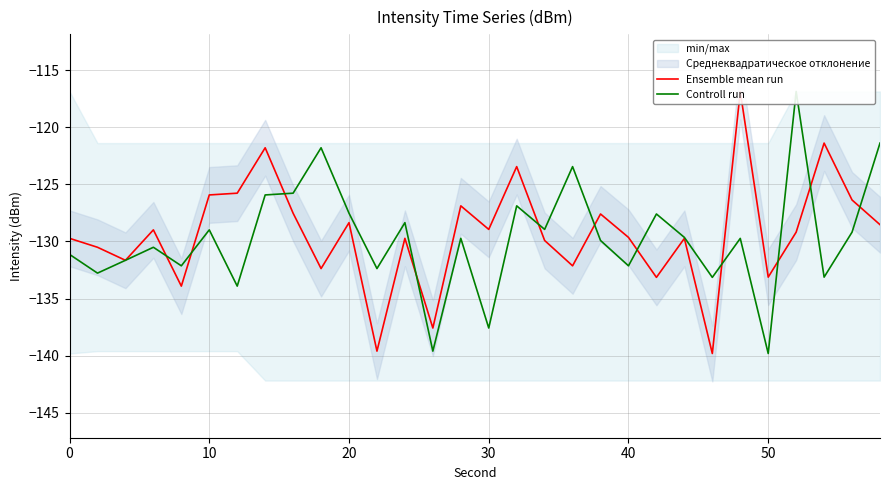

At how many categories does at least one series exceed -117?

2